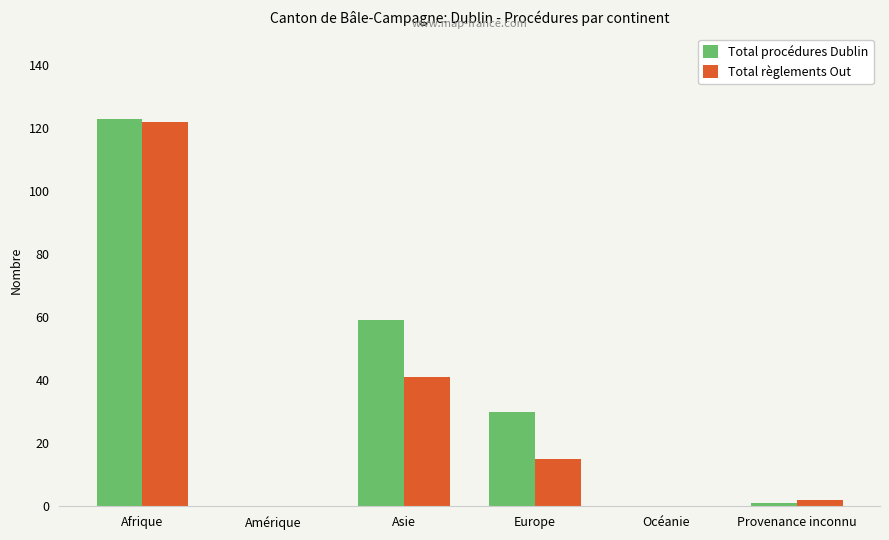

What is the sum of all Total règlements Out values?

180